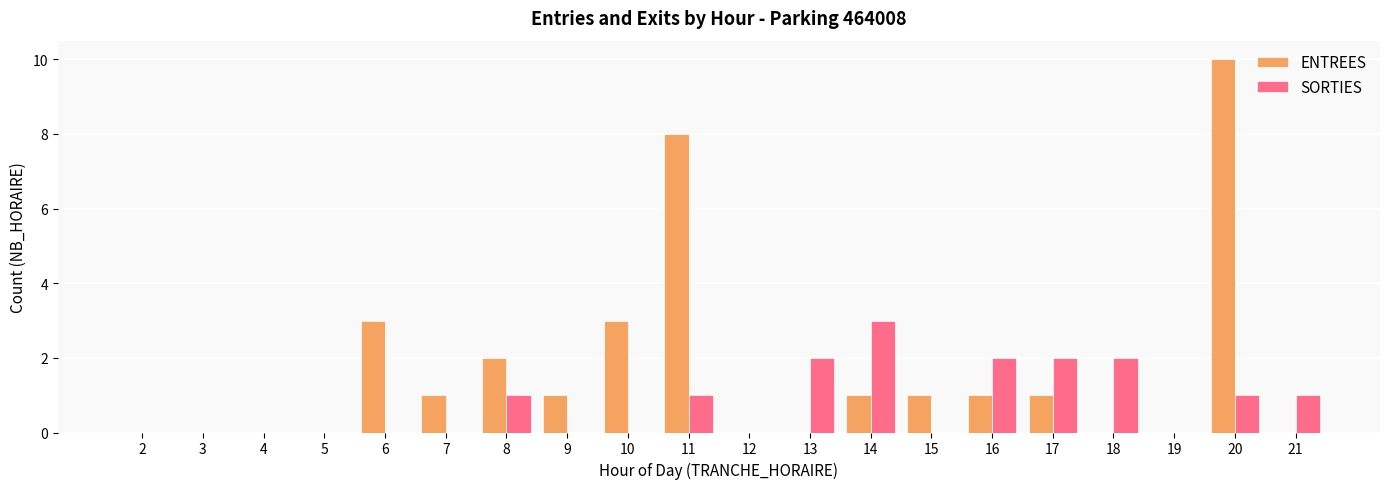

Where does the ENTREES series first go above 1?

6